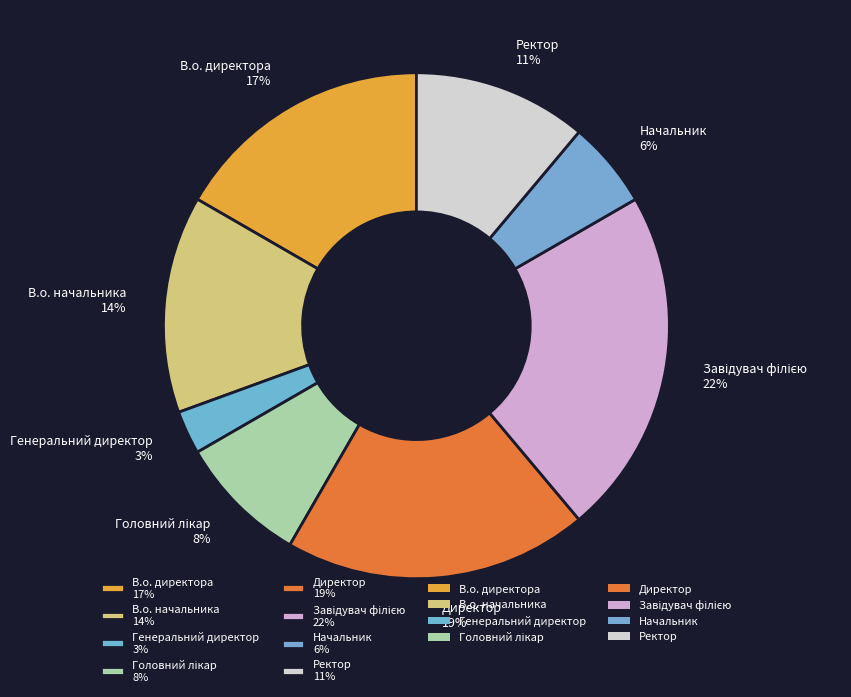

Does any single category account for the majority?

No